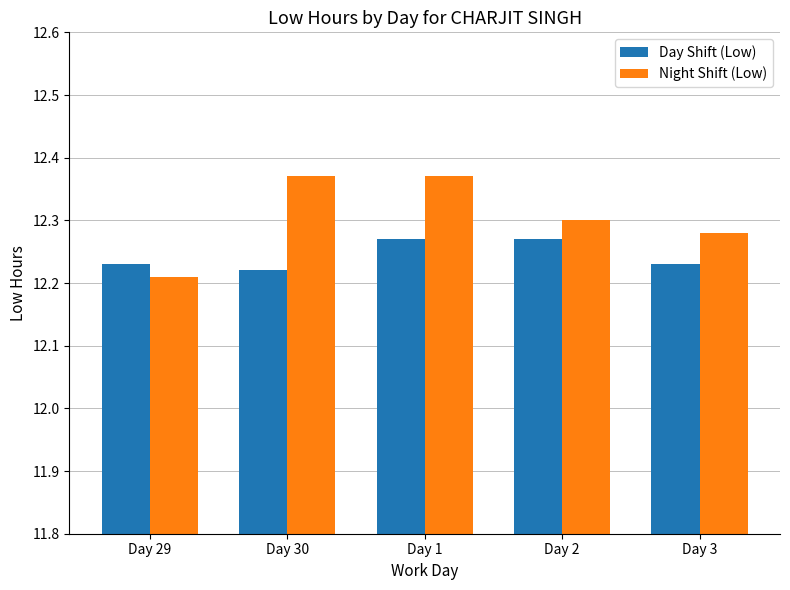

Which series has the largest range (max minus min)?

Night Shift (Low)